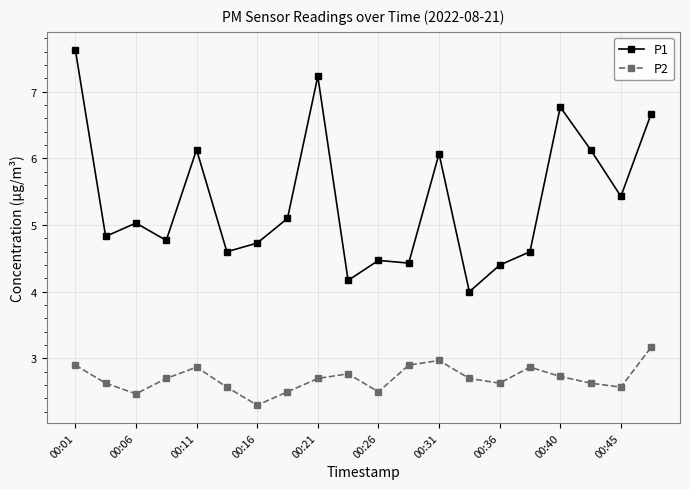

True or false: P1 and P2 cross at least once.

False